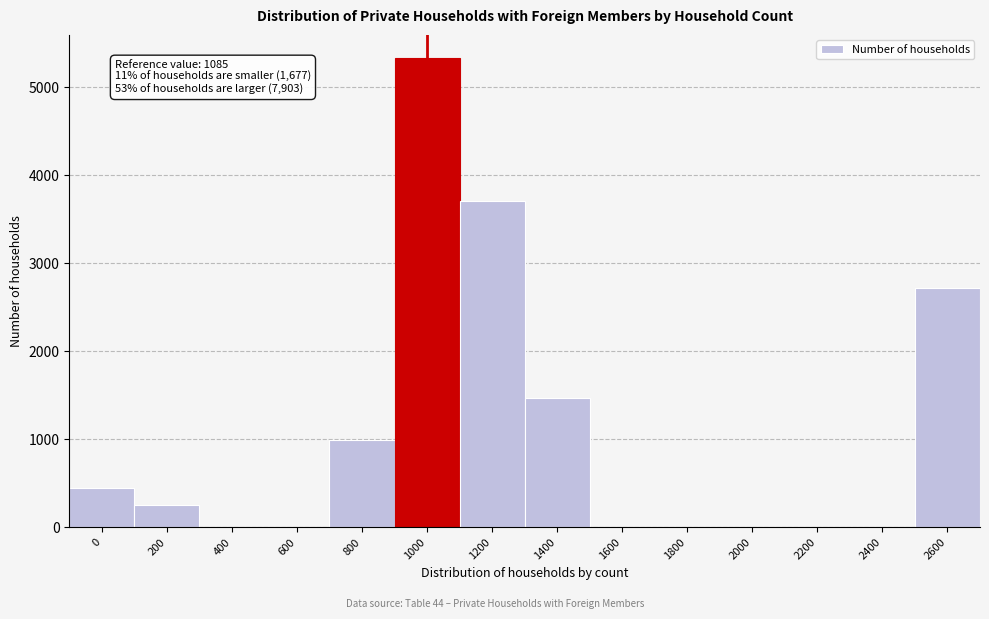

Reading left to right, transcribe all the data shown in this chart.

0=440	200=249	400=0	600=0	800=988	1000=5331	1200=3710	1400=1472	1600=0	1800=0	2000=0	2200=0	2400=0	2600=2721